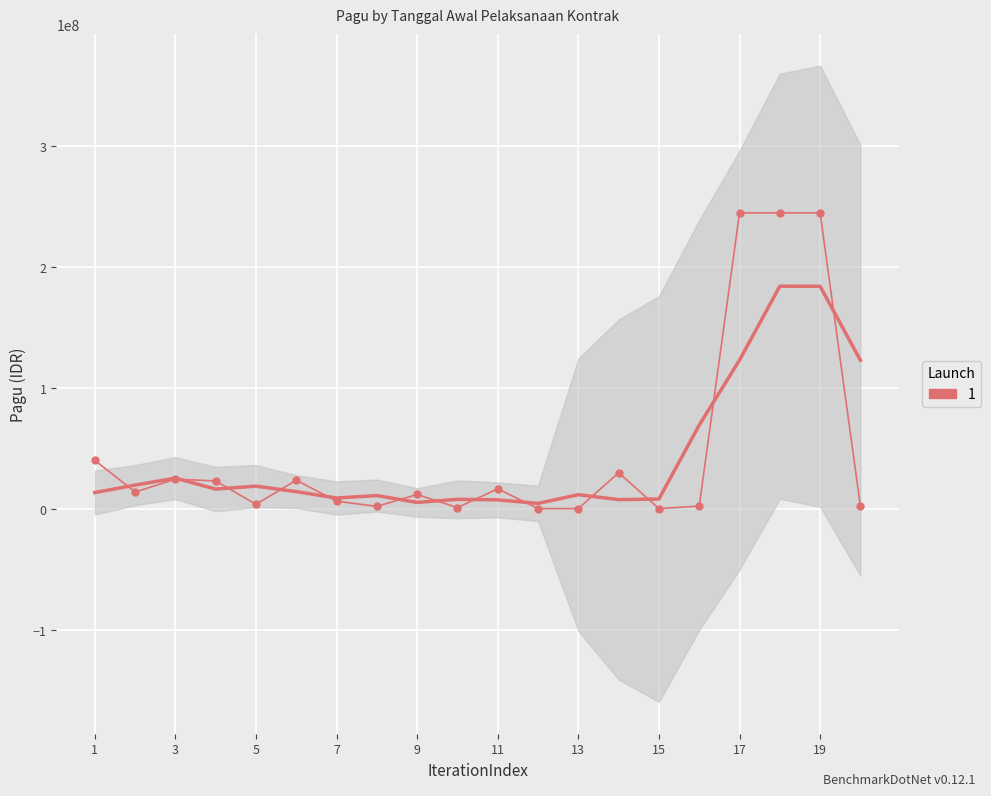

Is it true that the value at 5 is 1003467?

False